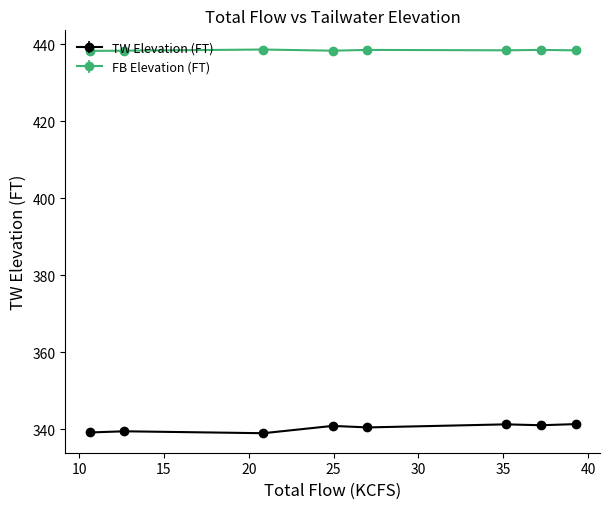

Which series has the widest spread of values?

TW Elevation (FT)